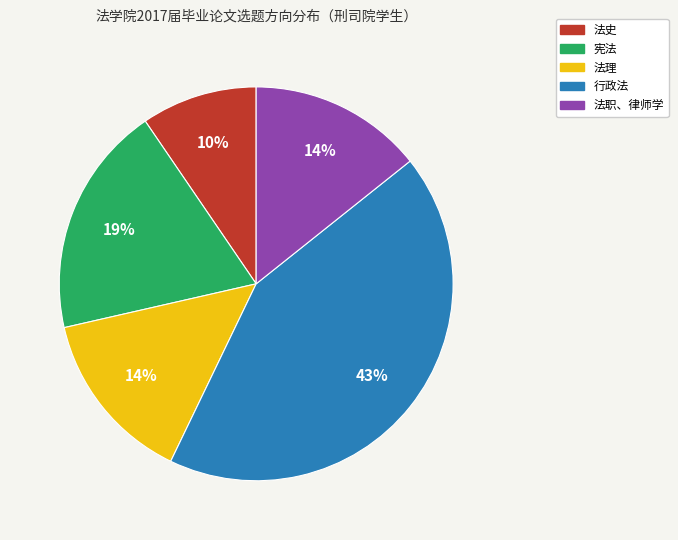

Is the sum of 法职、律师学 and 宪法 greater than half?

No